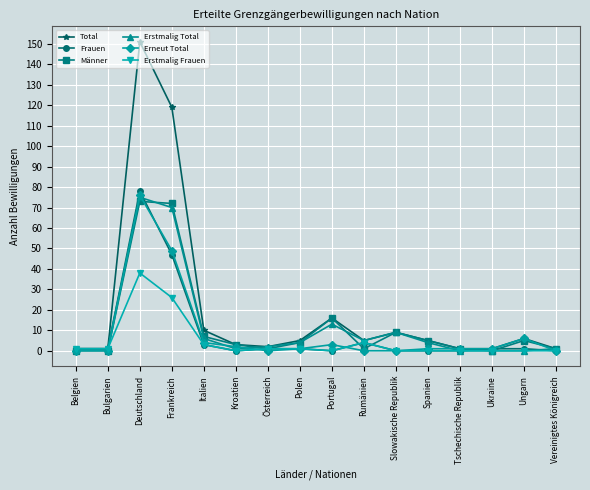

What is the average value of the Männer series?

12